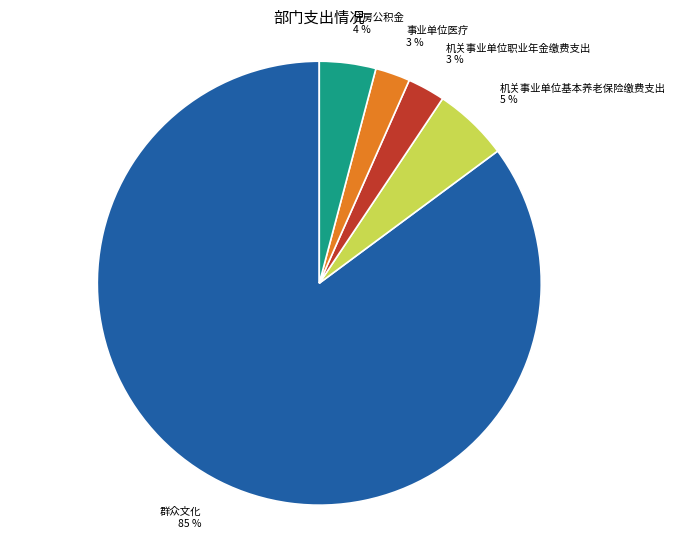

To the nearest percent, what is the average slice percentage?

20%